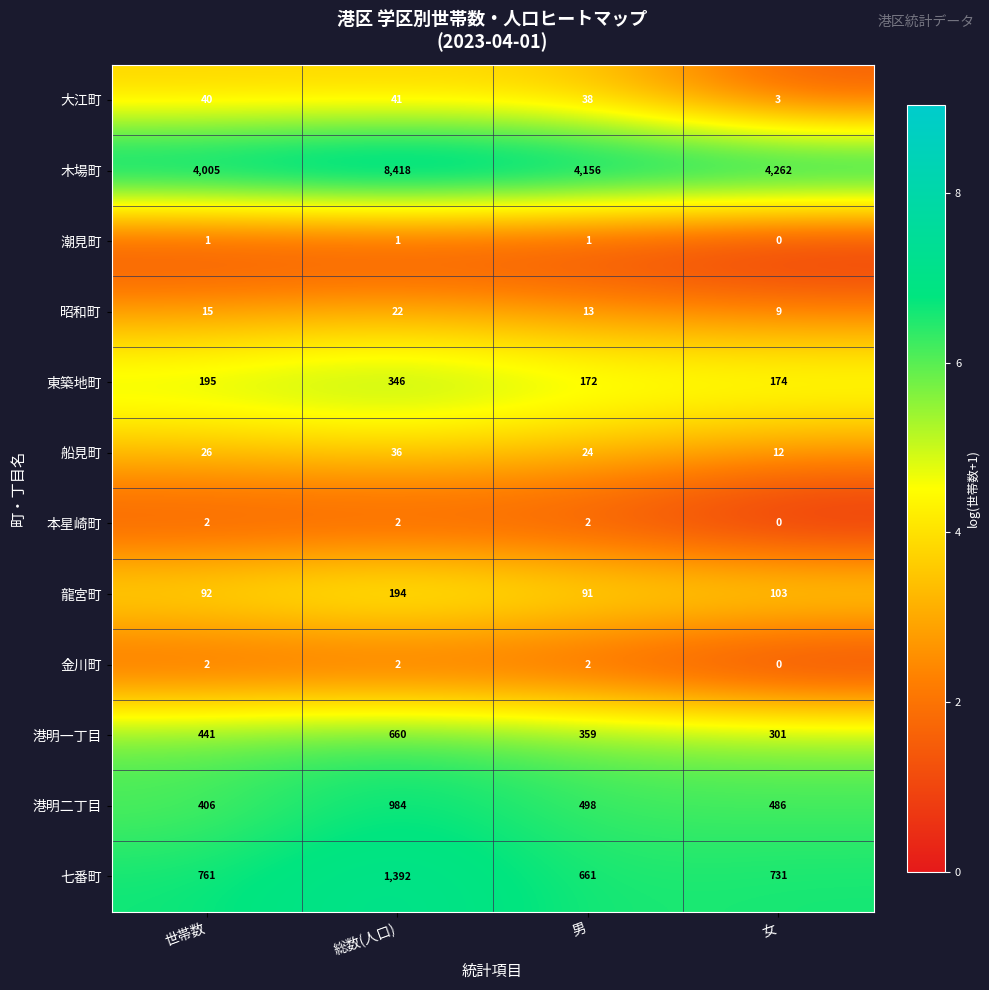

Count the 本星崎町 values in the range 2 to 3.

3